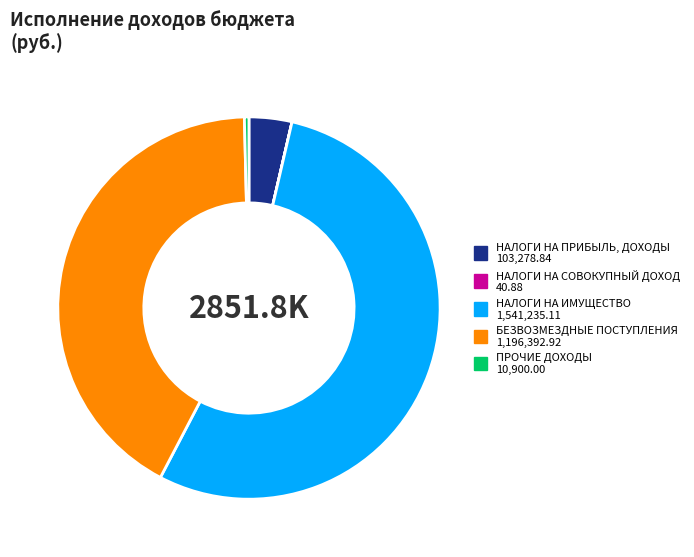

Combined, do ПРОЧИЕ ДОХОДЫ and БЕЗВОЗМЕЗДНЫЕ ПОСТУПЛЕНИЯ account for over 50%?

No